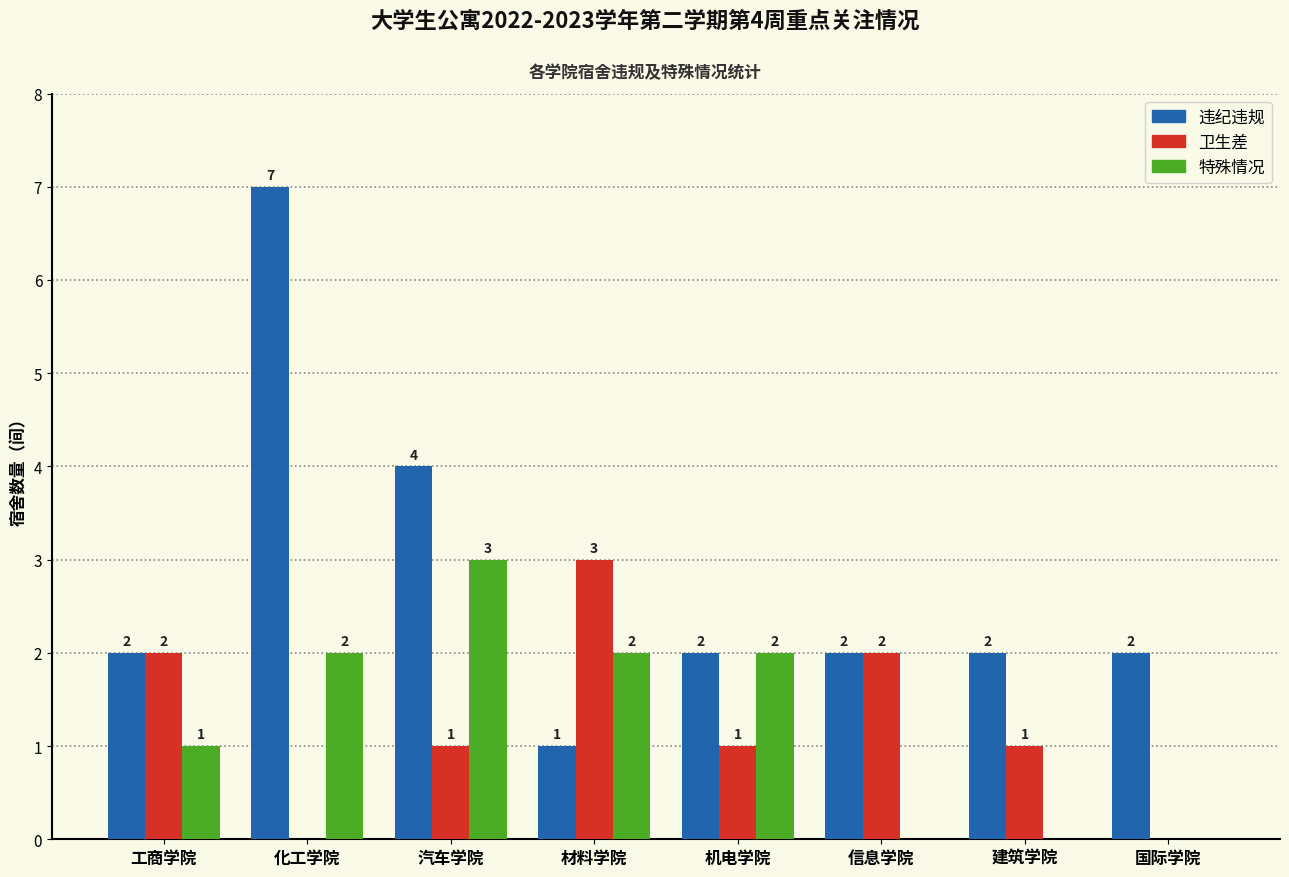

Reading left to right, what are all the values shown in this chart?

违纪违规: 工商学院=2	化工学院=7	汽车学院=4	材料学院=1	机电学院=2	信息学院=2	建筑学院=2	国际学院=2
卫生差: 工商学院=2	化工学院=0	汽车学院=1	材料学院=3	机电学院=1	信息学院=2	建筑学院=1	国际学院=0
特殊情况: 工商学院=1	化工学院=2	汽车学院=3	材料学院=2	机电学院=2	信息学院=0	建筑学院=0	国际学院=0